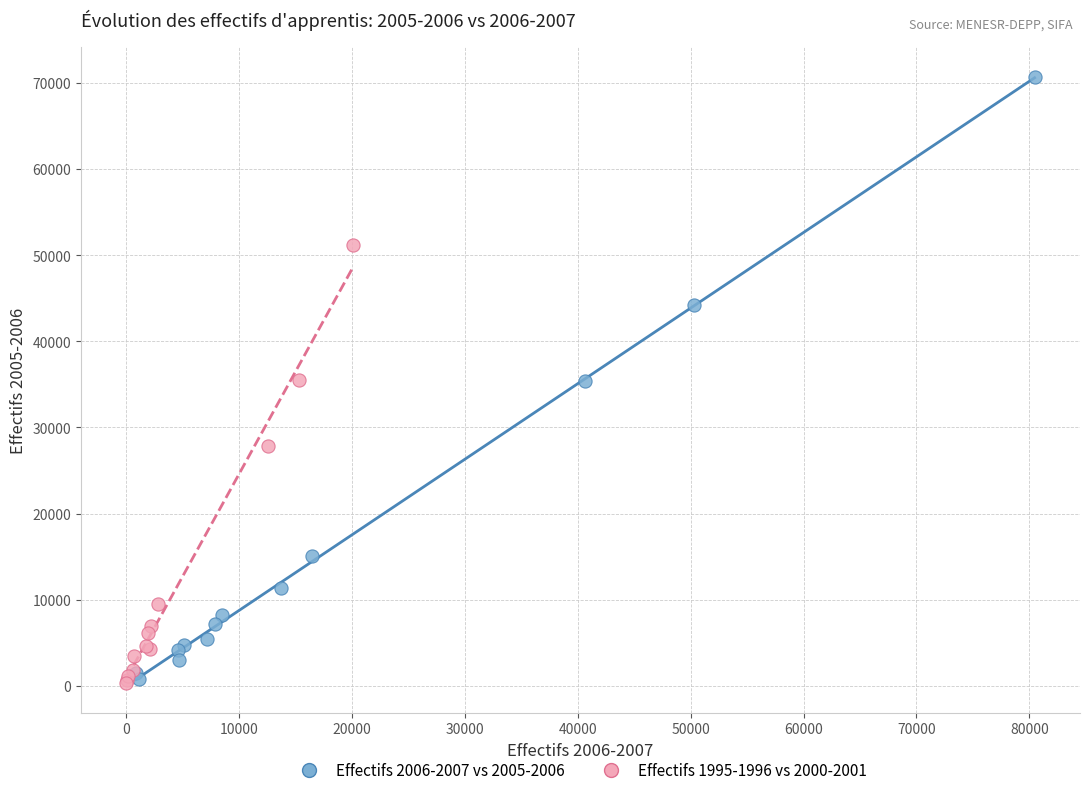

Which series has the largest Y range (max minus min)?

Effectifs 2006-2007 vs 2005-2006